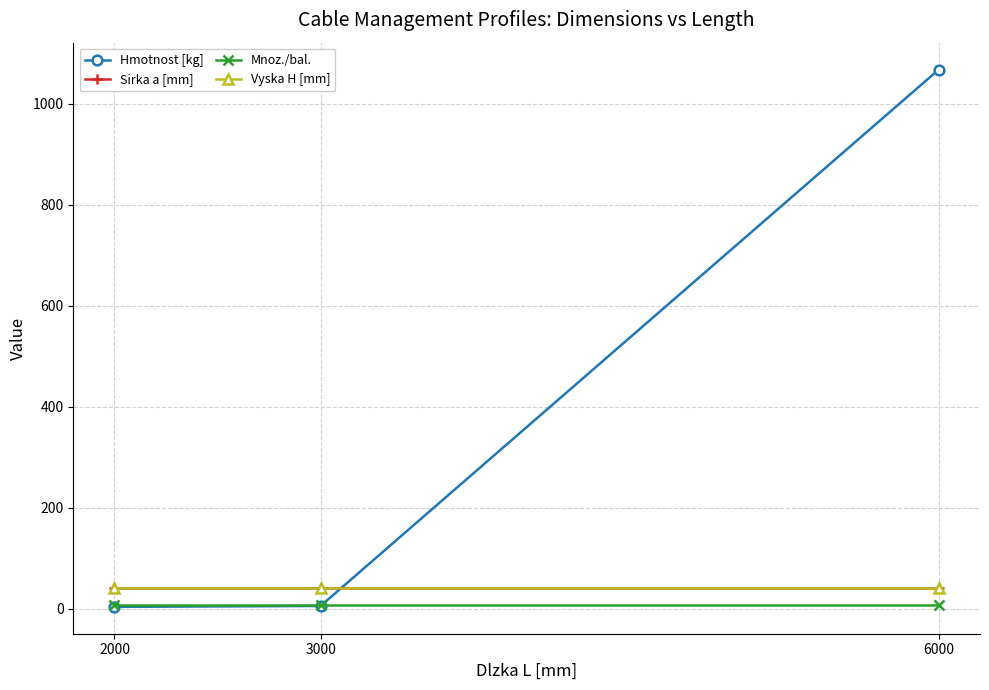

Is this an area chart (filled region under the line)?

No